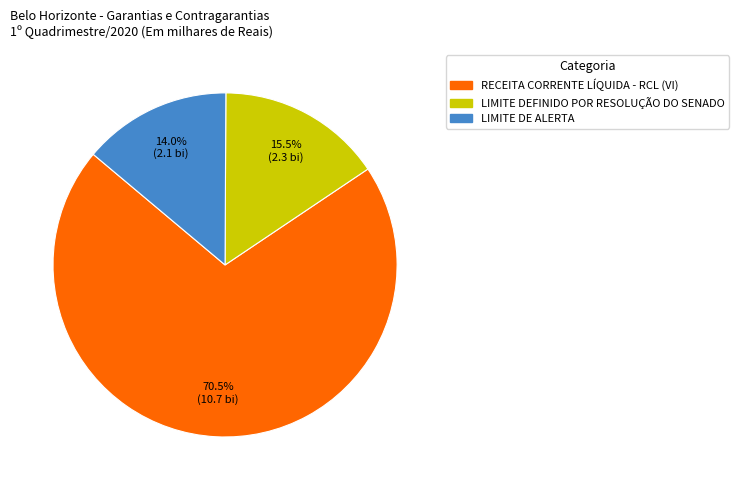

Which slice represents more than half of the pie?

RECEITA CORRENTE LÍQUIDA - RCL (VI)